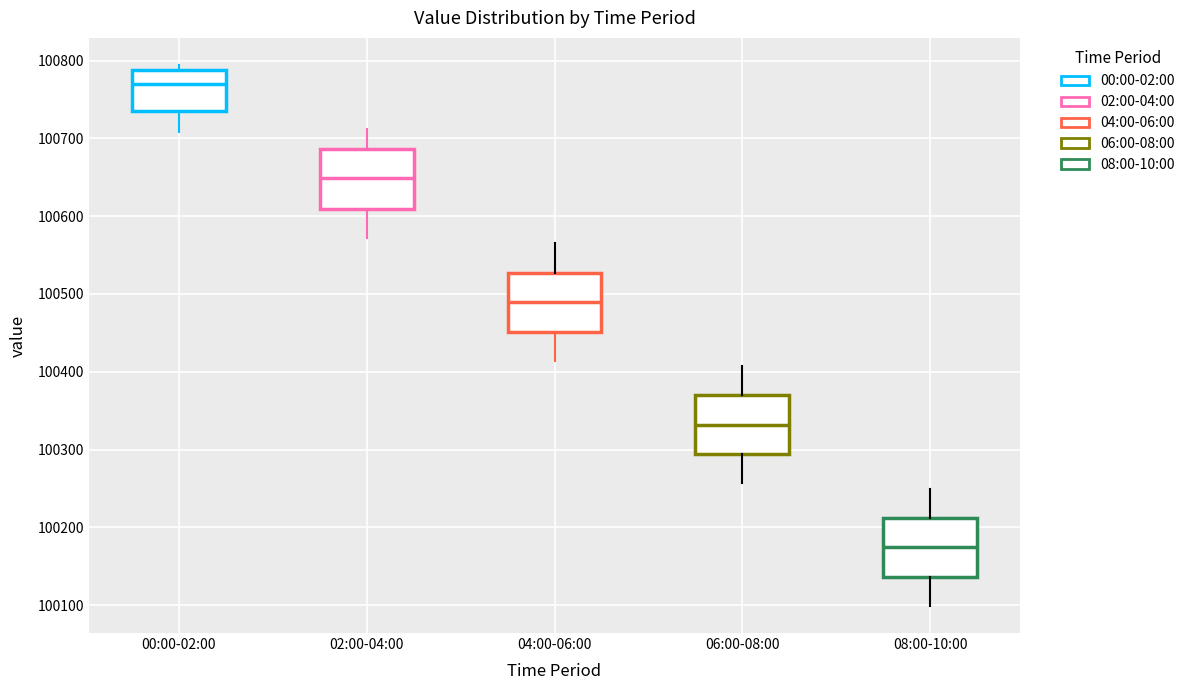

Where is the lower edge of the box for 02:00-04:00 on the y-axis? The values are not printed on the chart, so give them approximately, as read against the axis.

100610